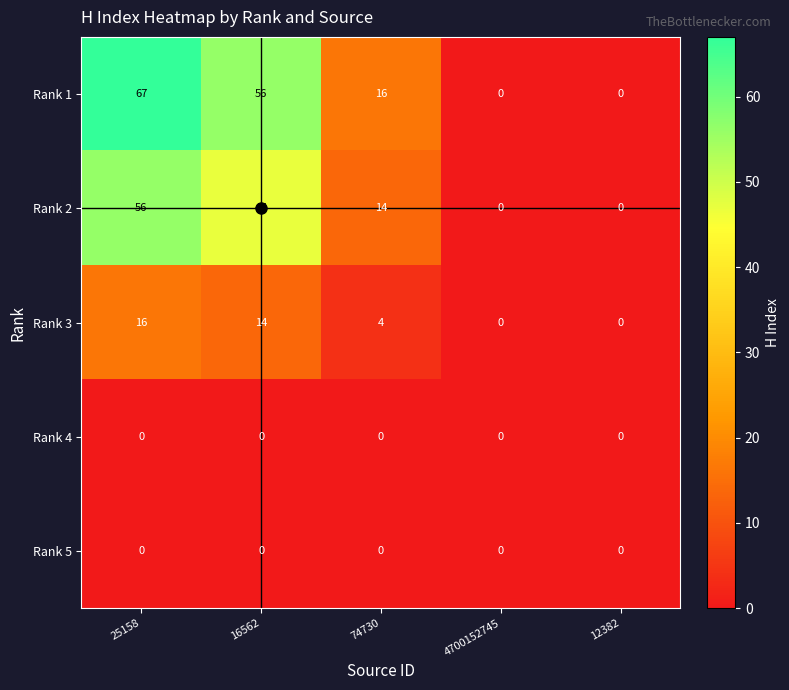

The Rank 4 series shows 0 at 16562. True or false?

True